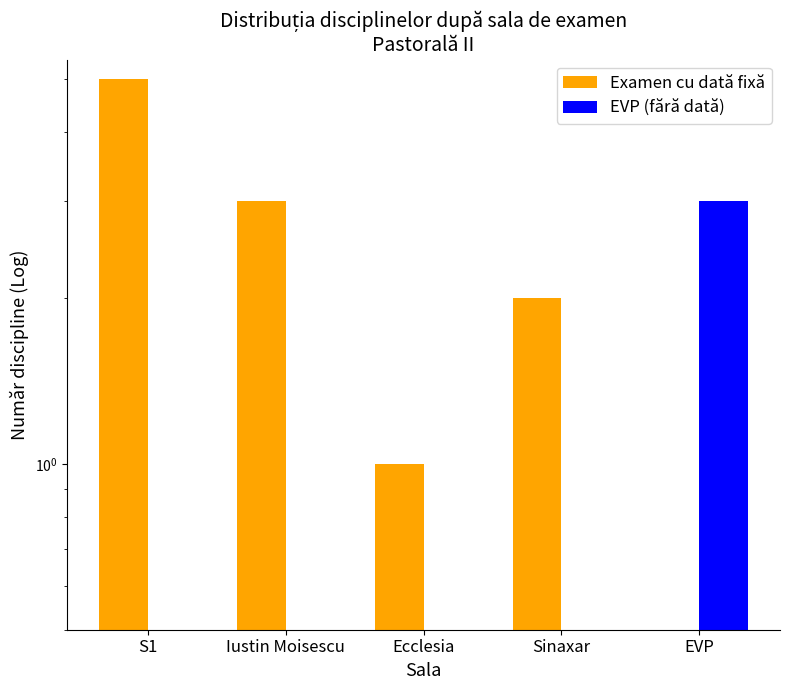

What is the difference between the Examen cu dată fixă values at Iustin Moisescu and Sinaxar?

1